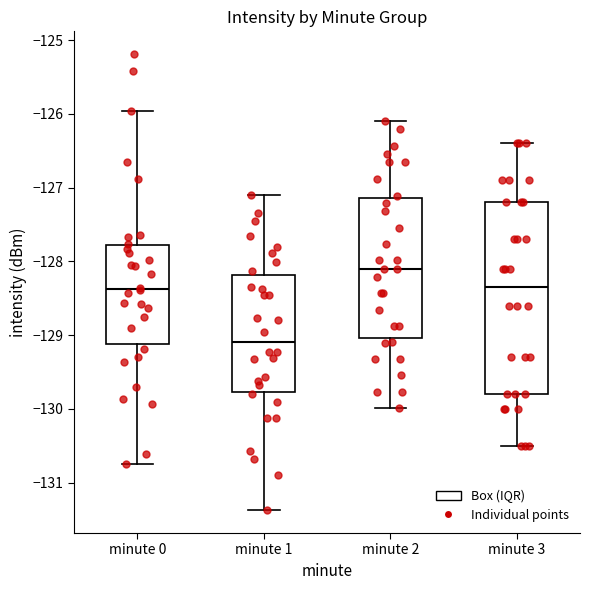

Which box has the highest median line?

minute 2